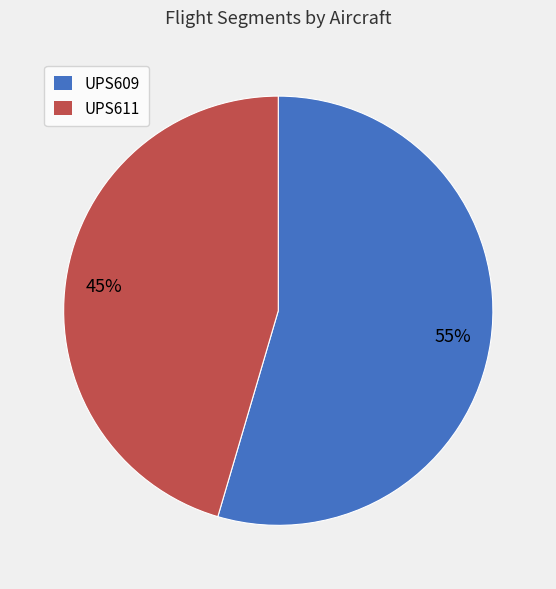

To the nearest percent, what is the combined percentage of UPS611 and UPS609?

100%